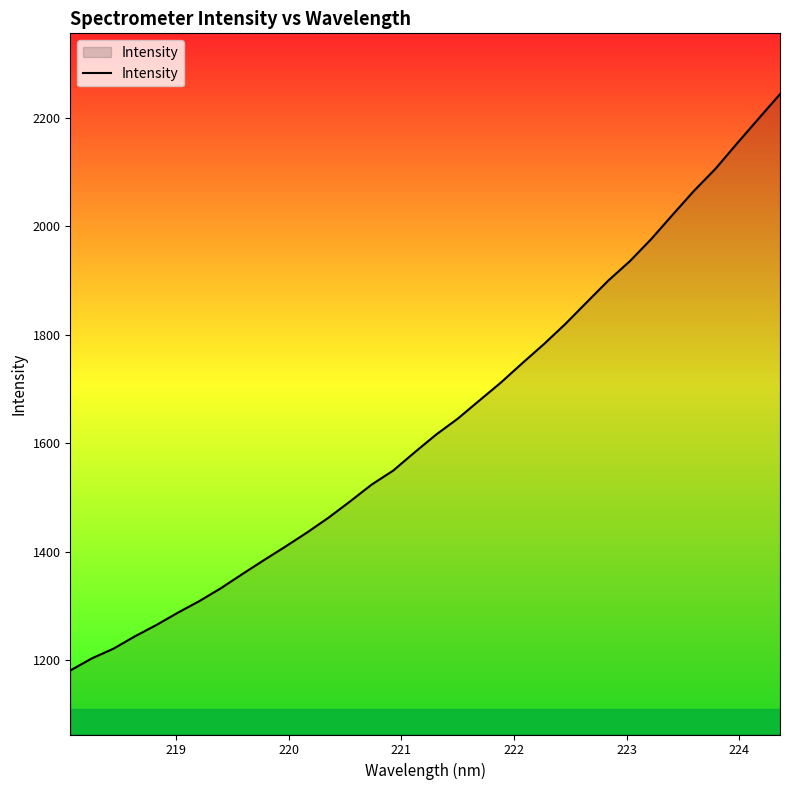

Does the chart display data point markers on the line(s)?

No